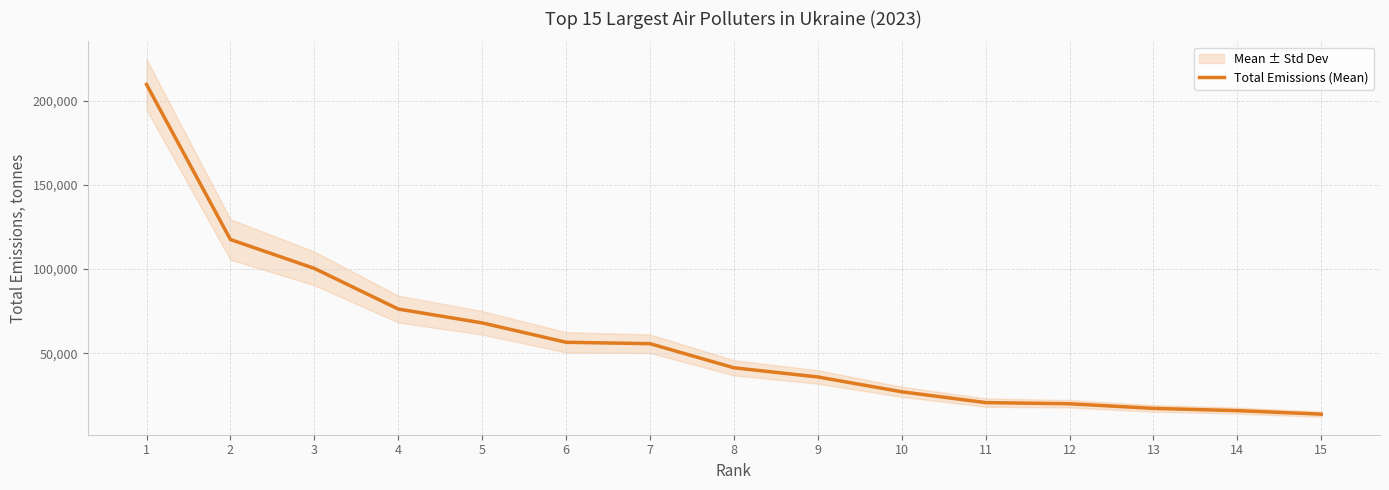

What is the difference between the second highest and second lowest values?

101688.8